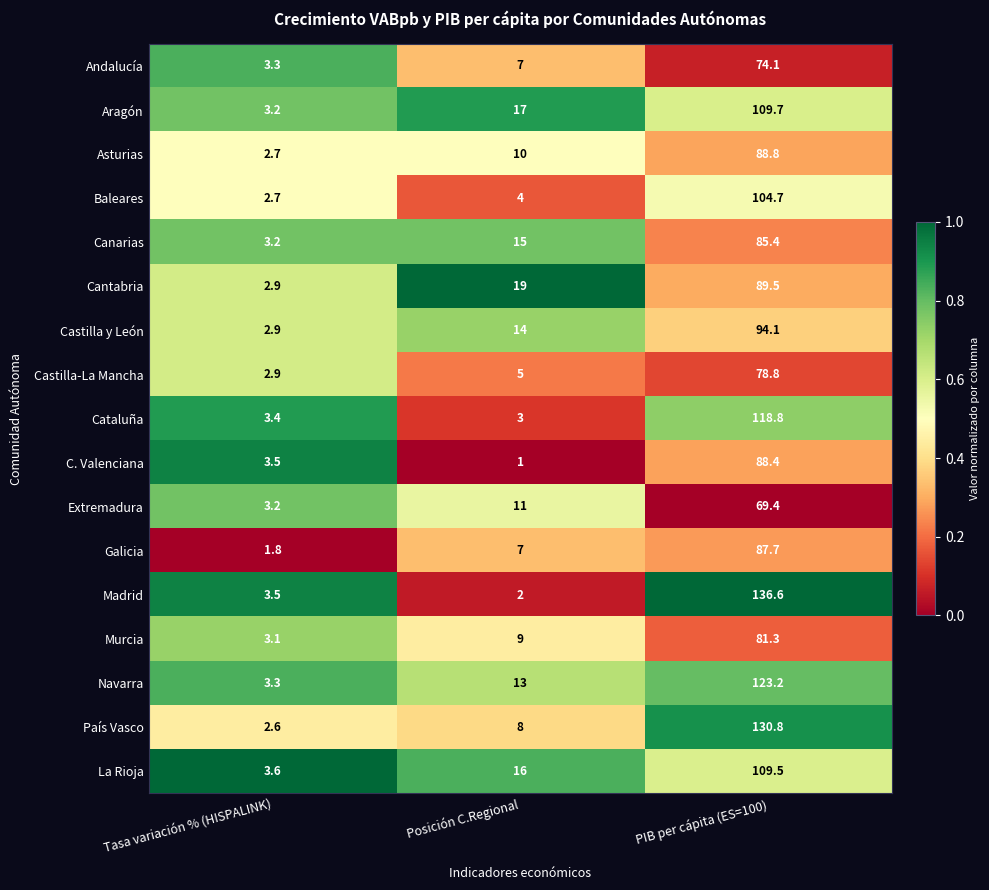

Which series has the widest spread of values?

Madrid